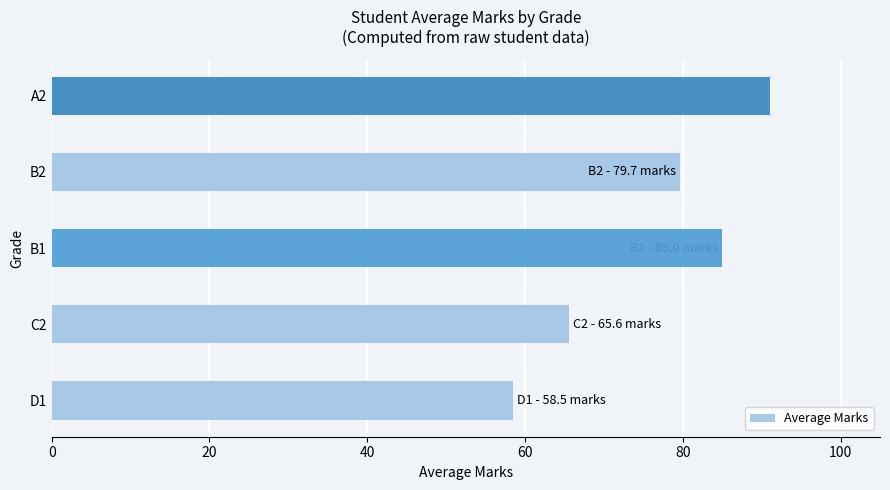

What is the smallest value displayed?

58.5